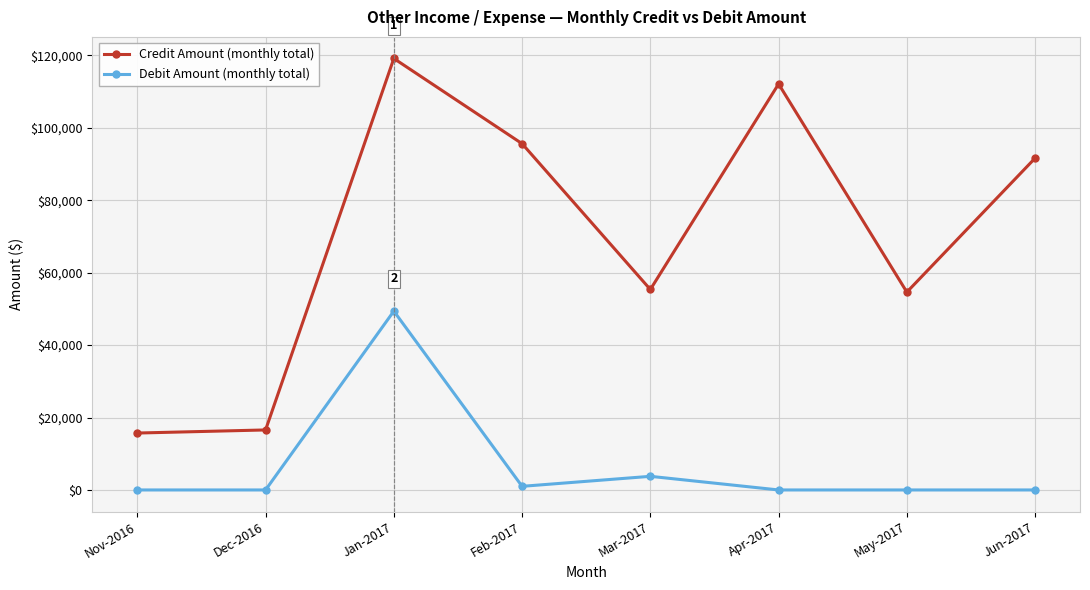

What is the value of the Debit Amount (monthly total) point at the 3rd from the left?

49374.7